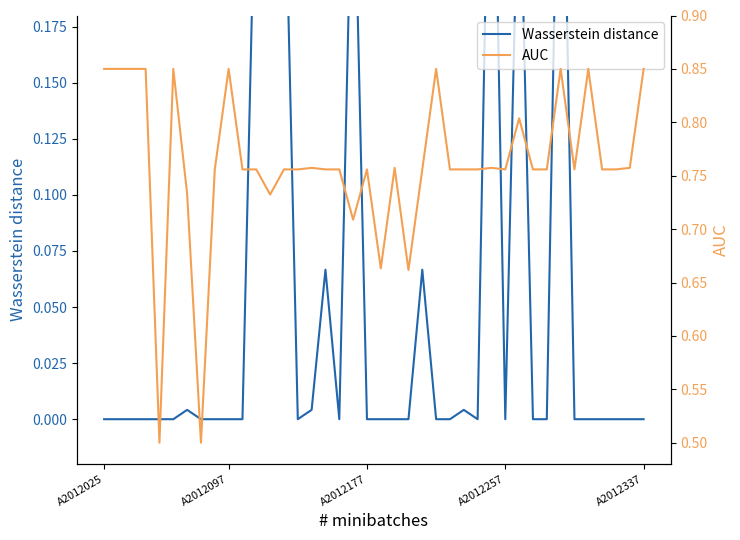

What is the highest value of the Wasserstein distance series?

0.3